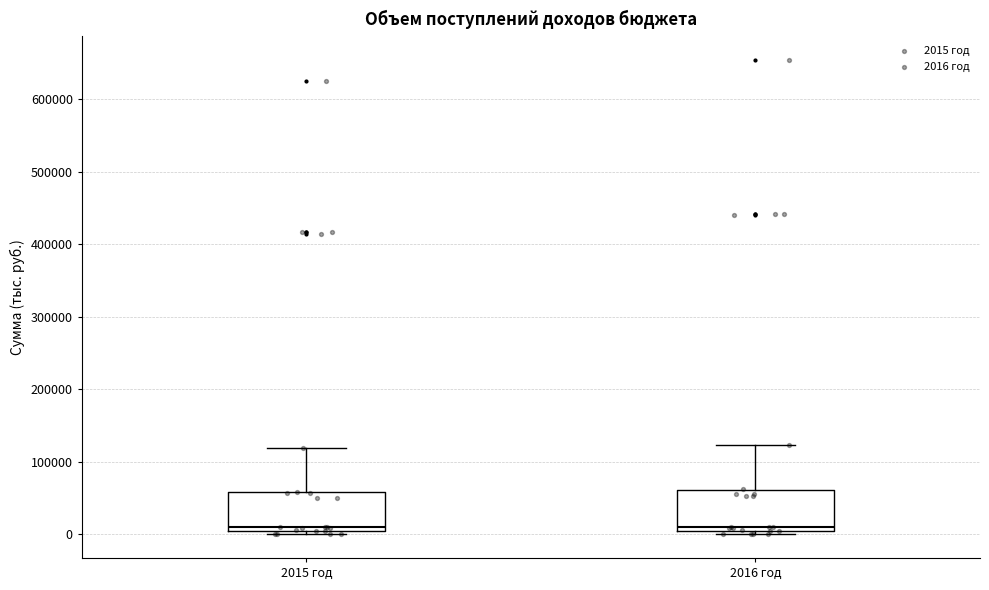

Reading left to right, transcribe this box plot: for each box, give where its median line is, the range the box spans, and where its two whiskers end, as read against the y-axis. The values are not printed on the chart, so give them approximately, as read against the axis.

2015 год: median 10000, box 0 to 60000, whiskers 0 (just below the box's lower edge) to 120000
2016 год: median 10000, box 0 to 60000, whiskers 0 (just below the box's lower edge) to 120000